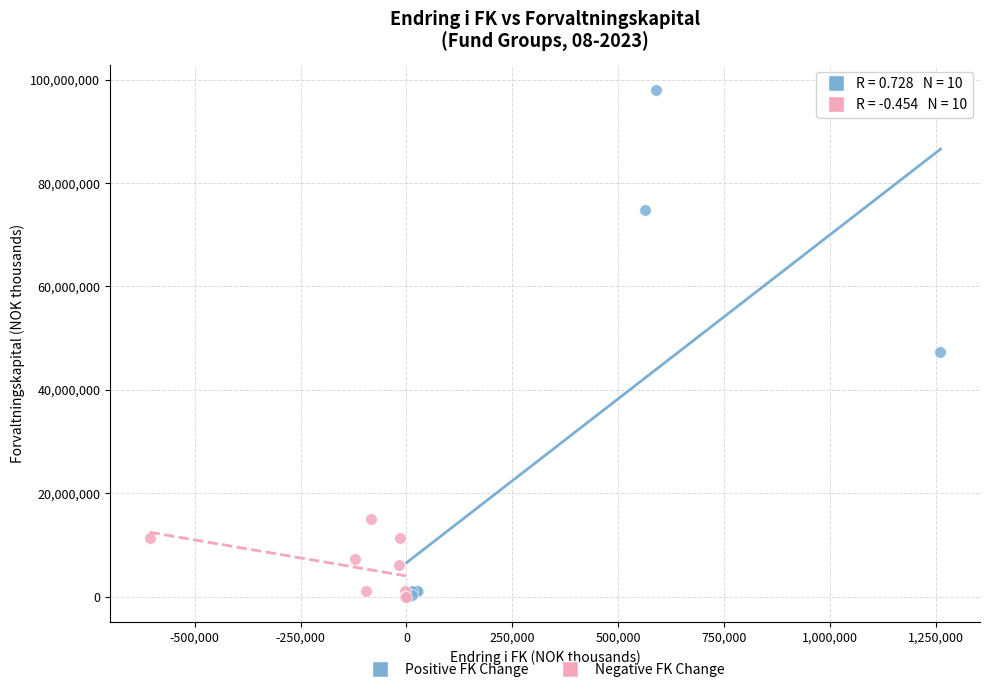

Which series contains the highest Y value?

Positive FK Change